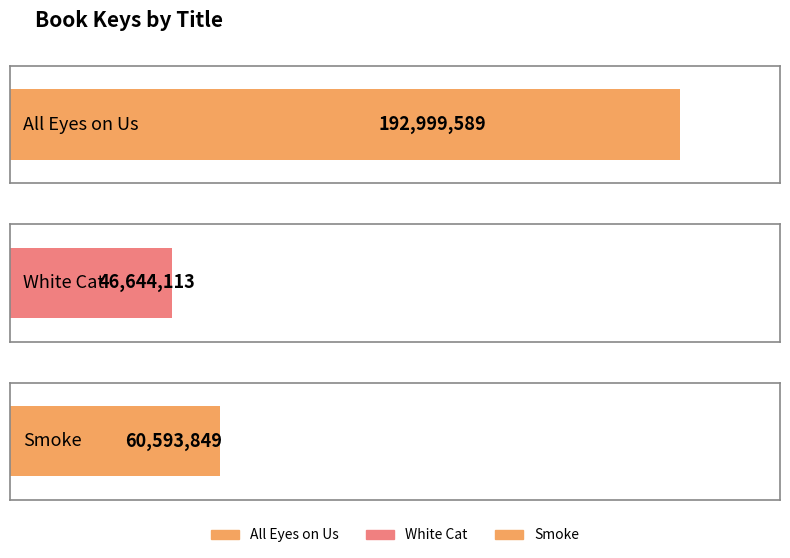

What is the difference between the maximum and second lowest values?

132405740